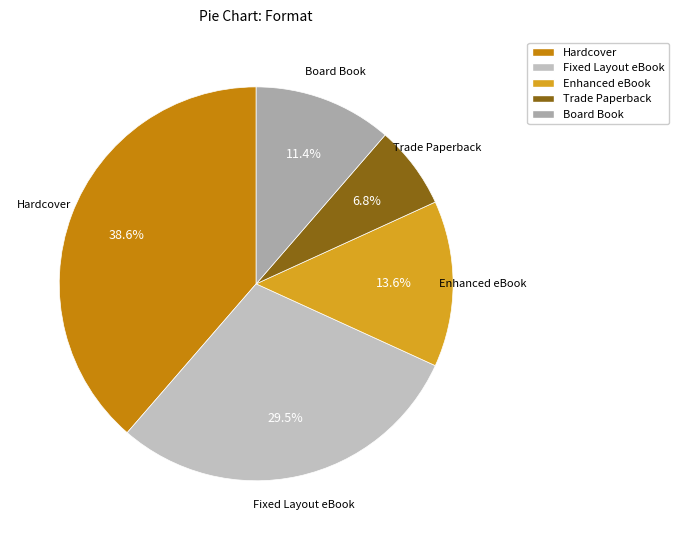

To the nearest percent, what is the average slice percentage?

20%